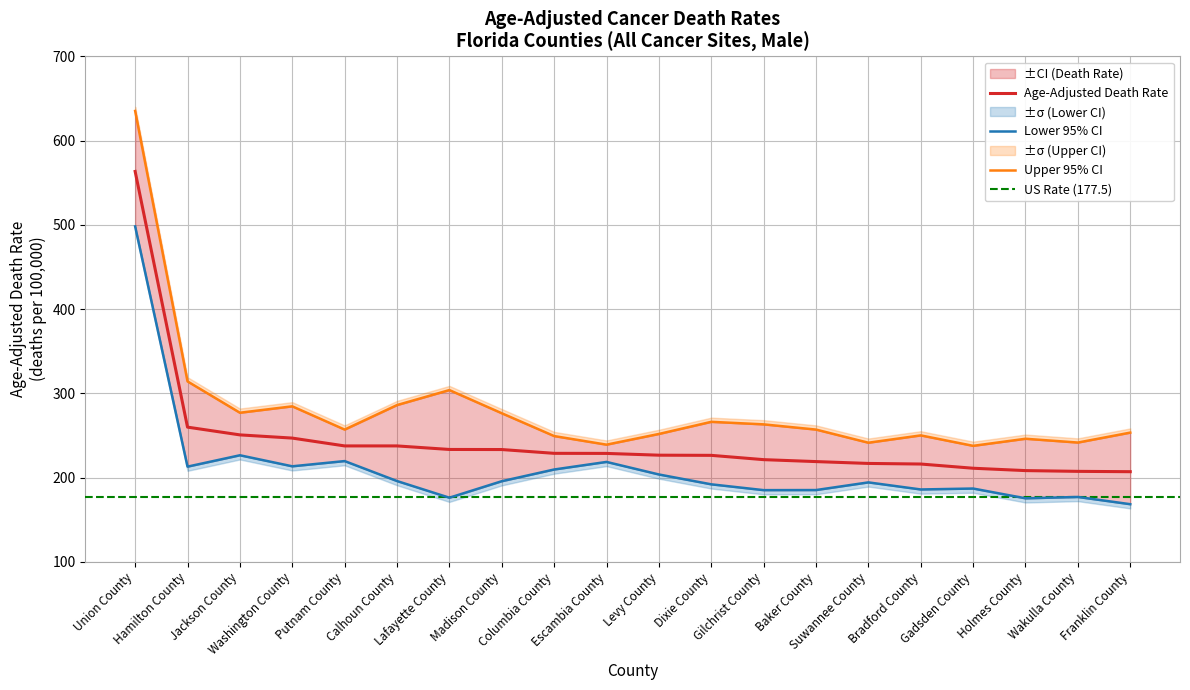

True or false: Upper 95% CI and Lower 95% CI intersect in this chart.

False